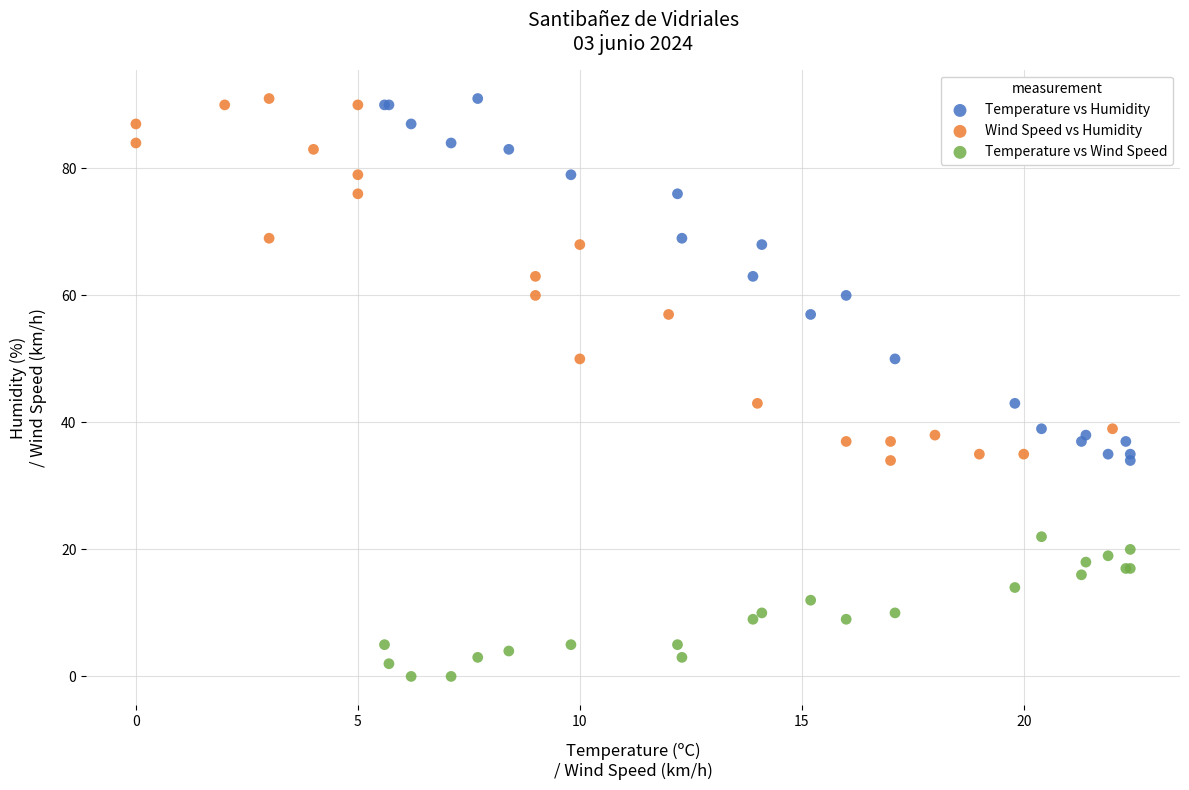

Which series contains the lowest Y value?

Temperature vs Wind Speed